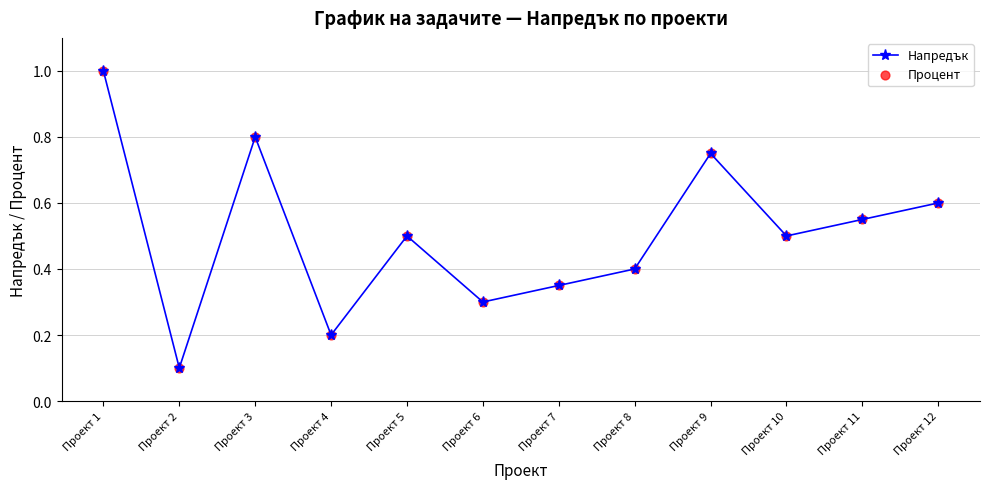

At which label is the value closest to 0?

Проект 2